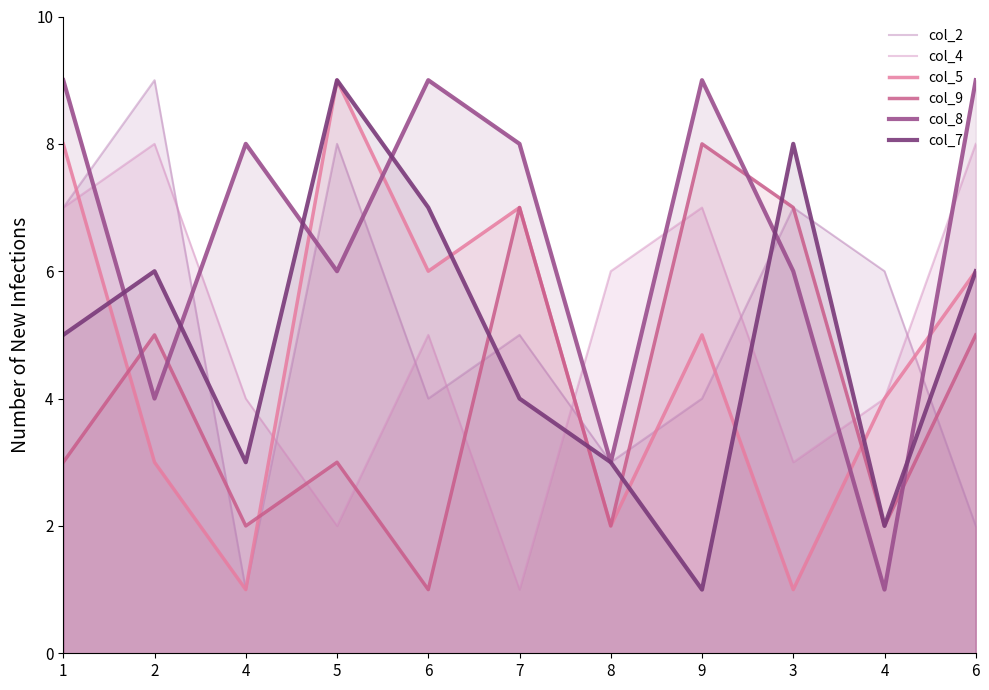

What is the maximum value for col_5?

9